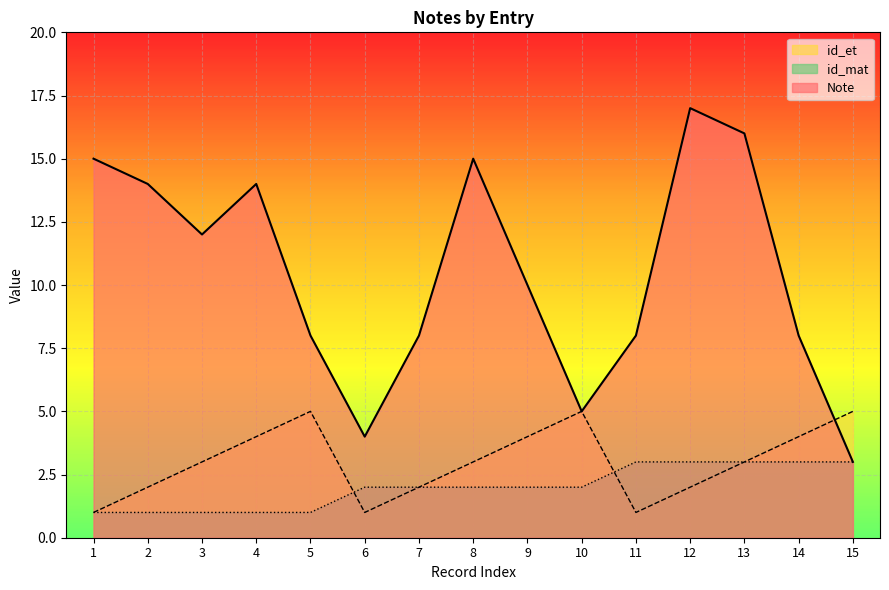

Where do Note and id_et first cross each other?

14 and 15